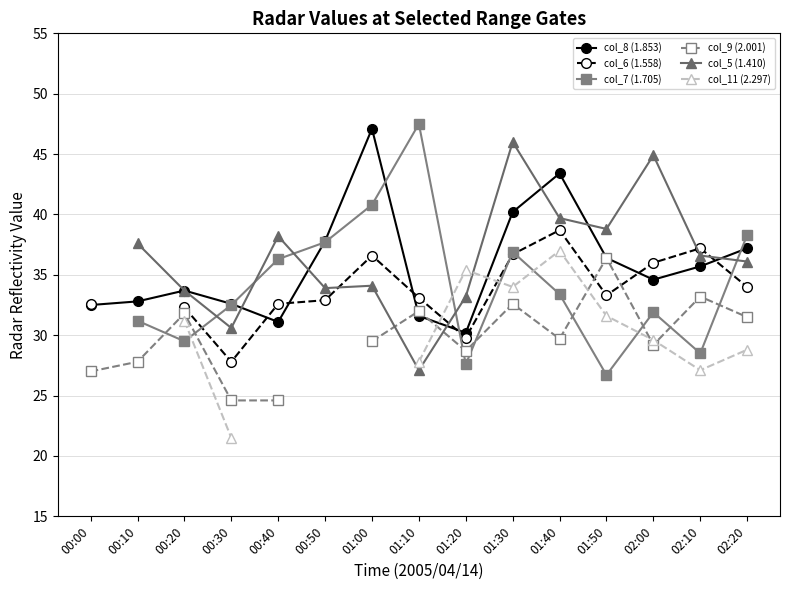

What is the difference between the second highest and minimum values in the col_6 (1.558) series?

9.4